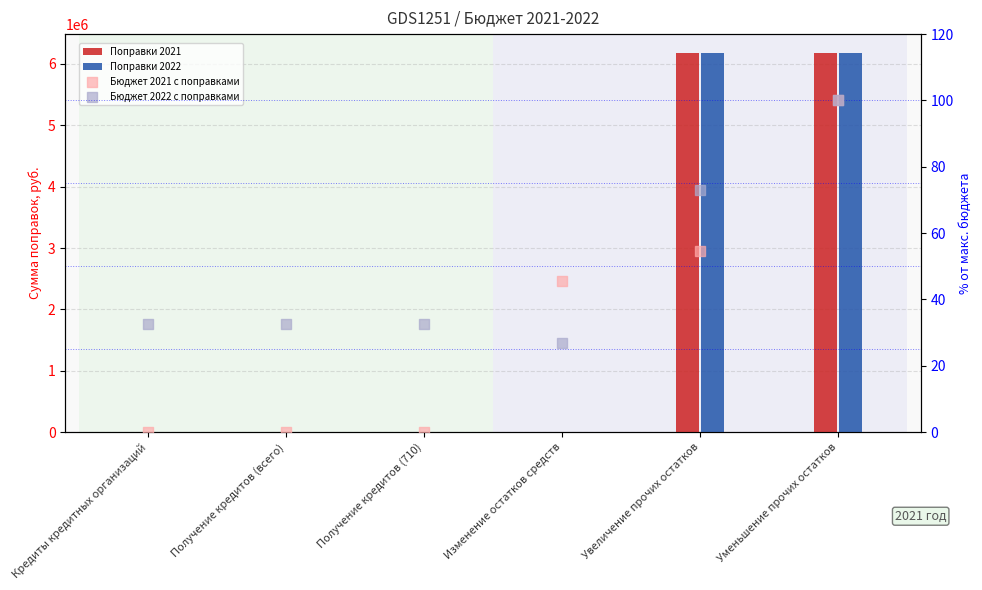

Which series has the largest Y range (max minus min)?

Поправки 2021